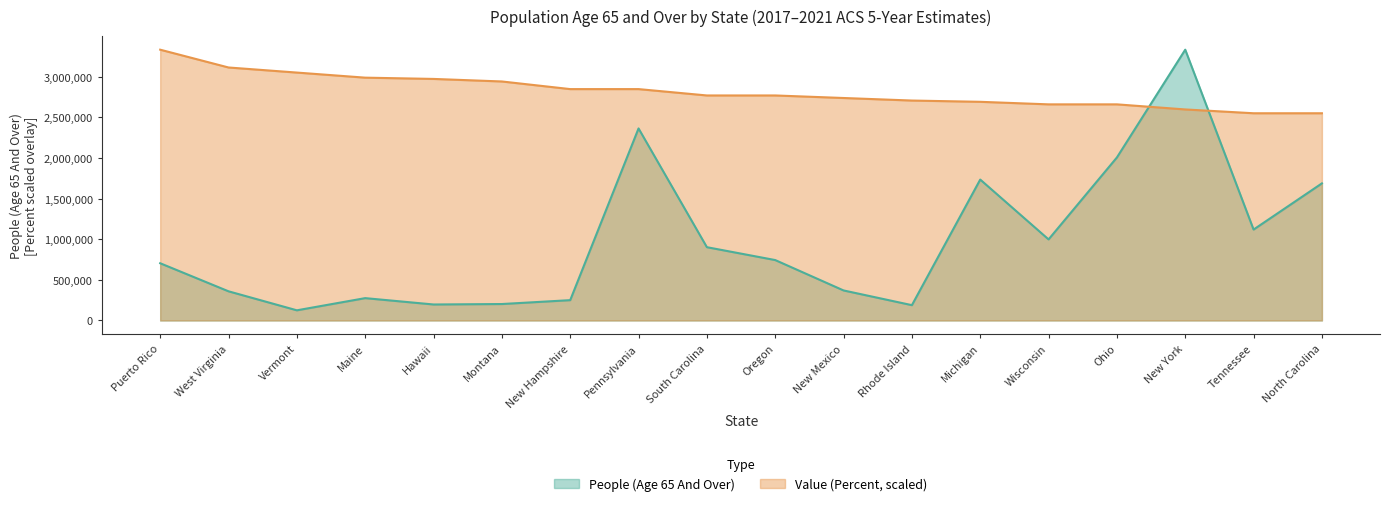

What is the maximum value shown in the chart?

3330159.0